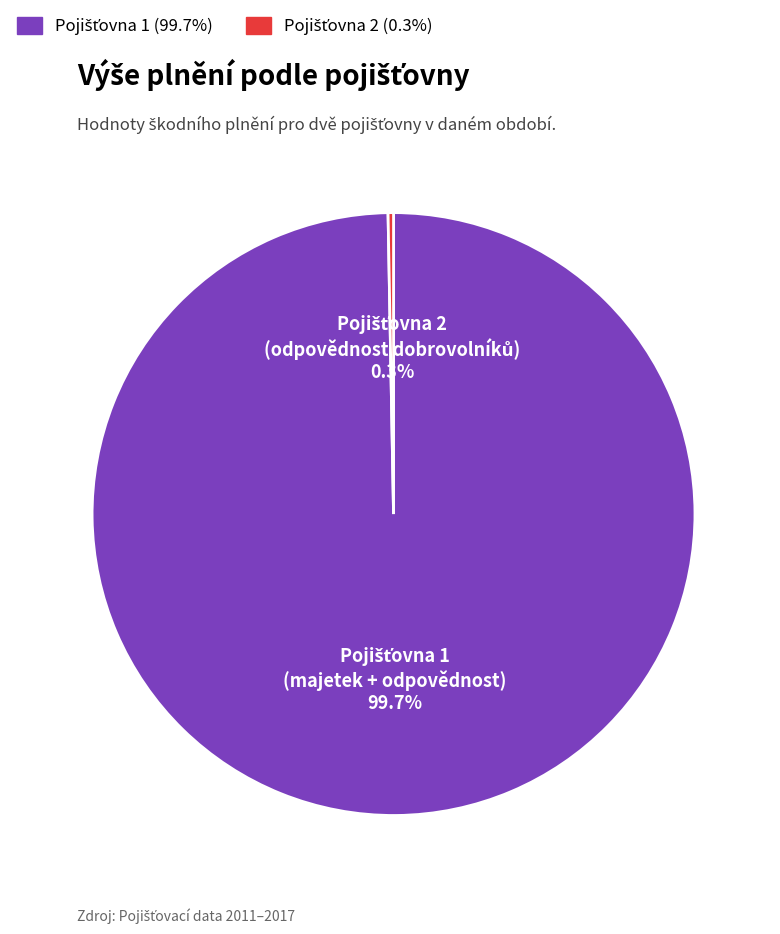

Is there any slice that represents more than half of the pie?

Yes